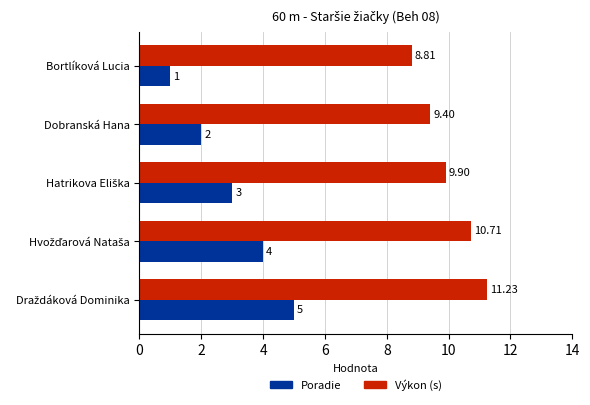

What is the difference between the second highest and minimum values in the Poradie series?

3.0